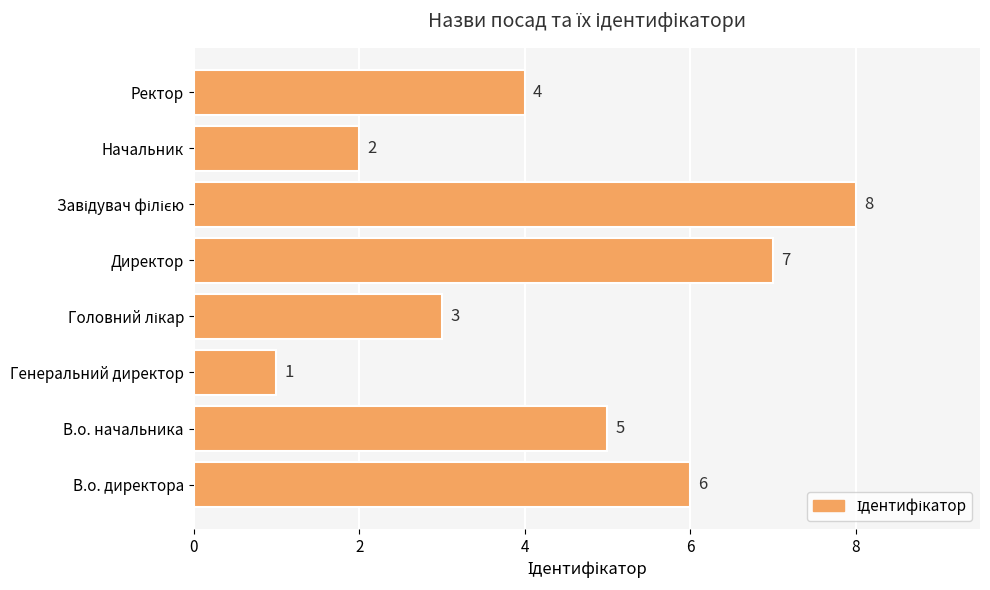

Reading bottom to top, transcribe all the data shown in this chart.

6	5	1	3	7	8	2	4